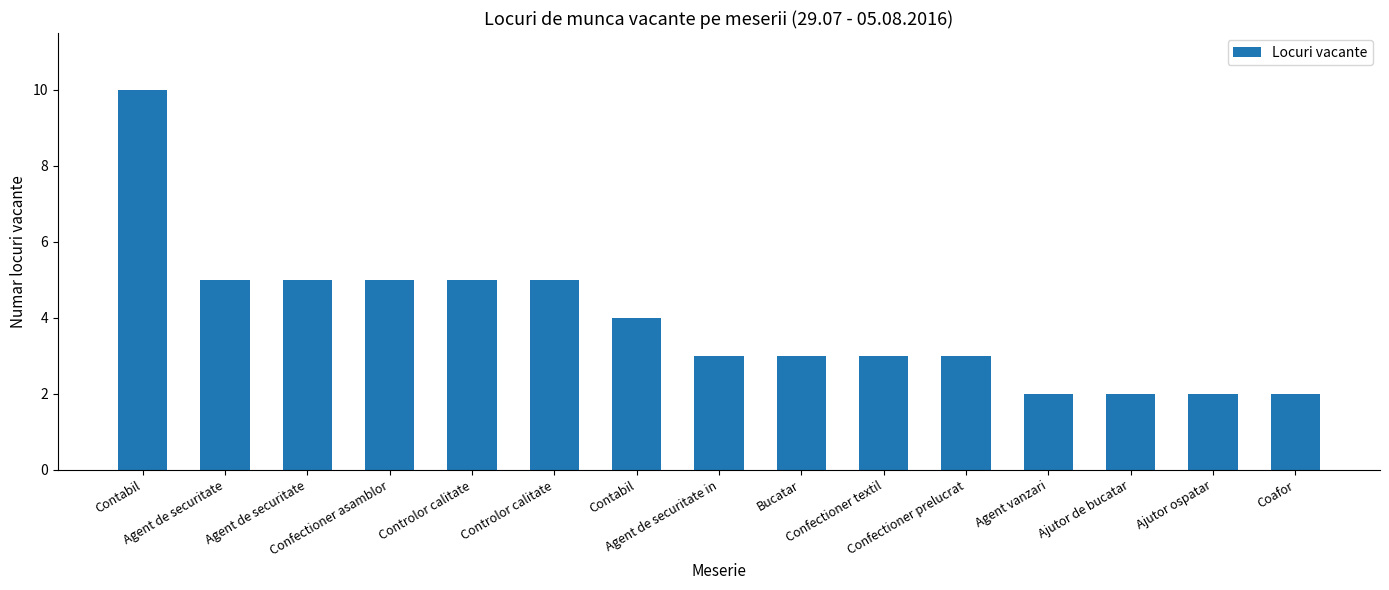

Between Controlor calitate and Confectioner textil, which is larger?

Controlor calitate